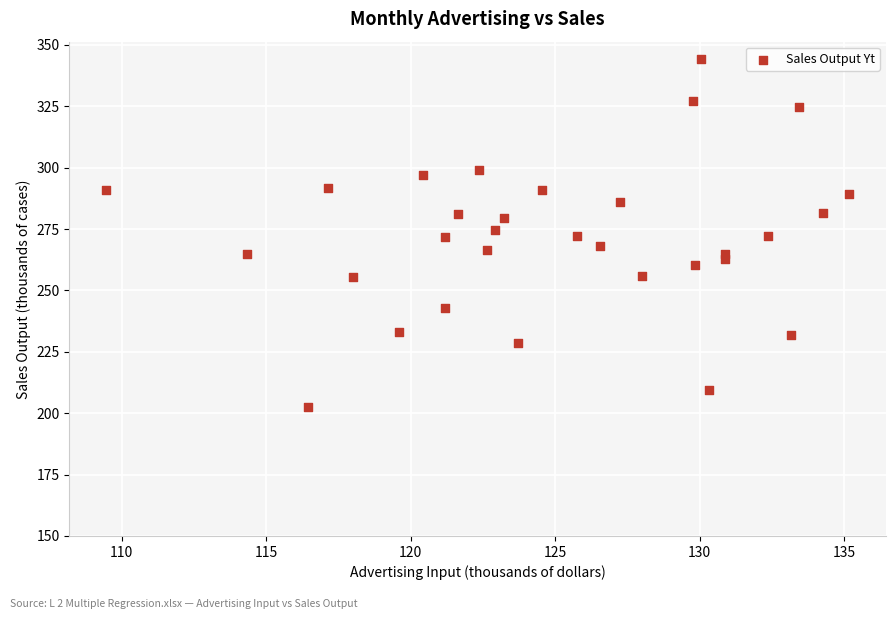

What is the range of Y values (max minus min)?

141.6